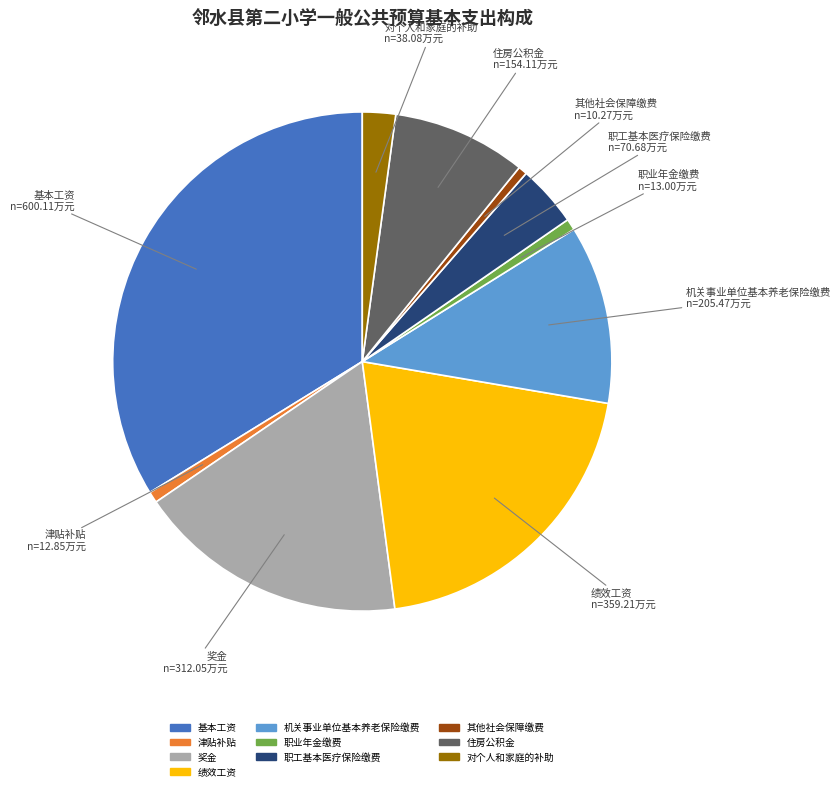

Is there any slice that represents more than half of the pie?

No